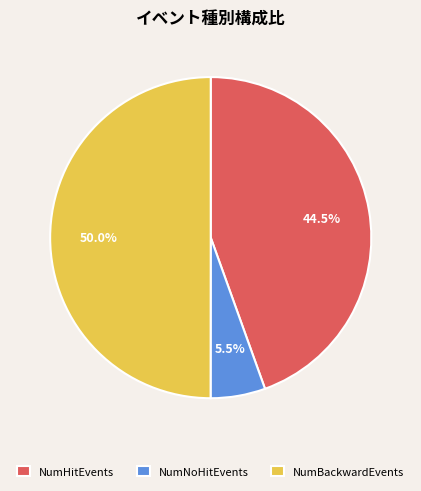

How much of the chart is everything except NumBackwardEvents?

50.0%